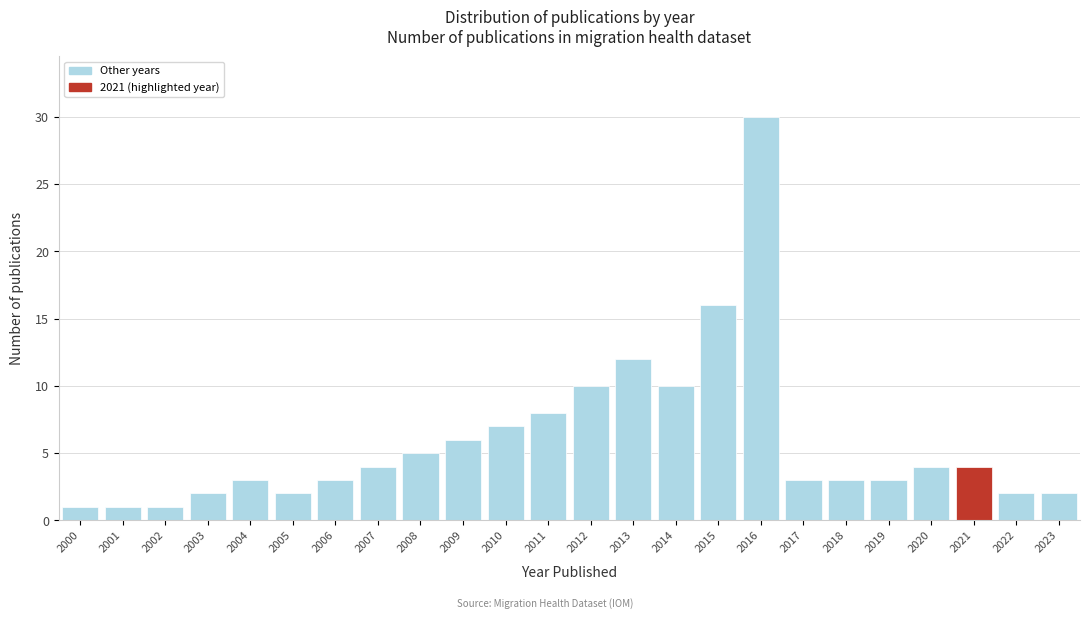

Reading left to right, extract all data points from this chart.

1	1	1	2	3	2	3	4	5	6	7	8	10	12	10	16	30	3	3	3	4	4	2	2